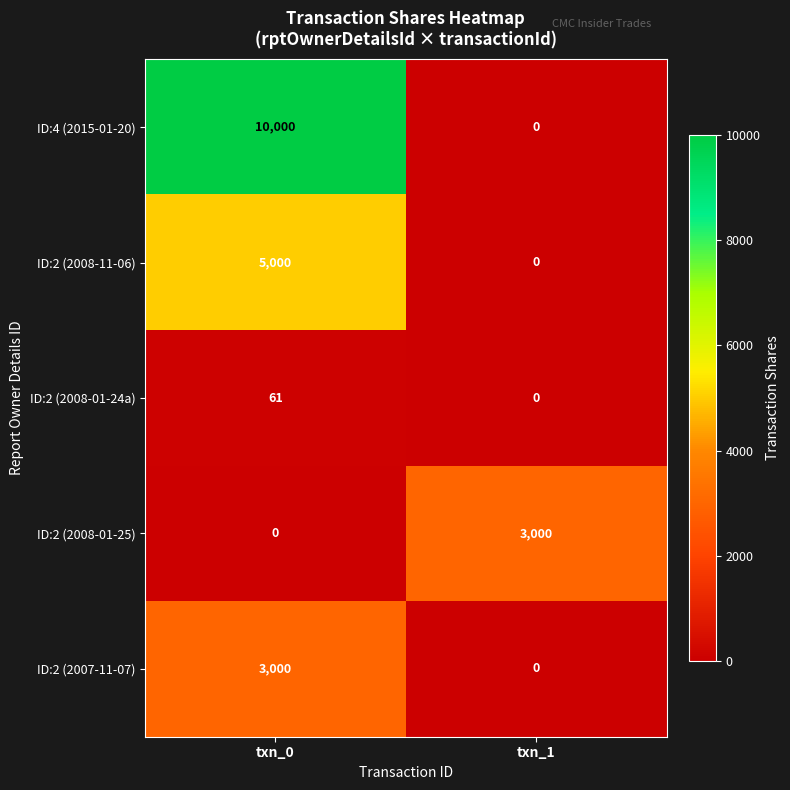

Reading right to left, what are all the values shown in this chart?

ID:4 (2015-01-20): txn_1=0	txn_0=10000
ID:2 (2008-11-06): txn_1=0	txn_0=5000
ID:2 (2008-01-24a): txn_1=0	txn_0=61
ID:2 (2008-01-25): txn_1=3000	txn_0=0
ID:2 (2007-11-07): txn_1=0	txn_0=3000